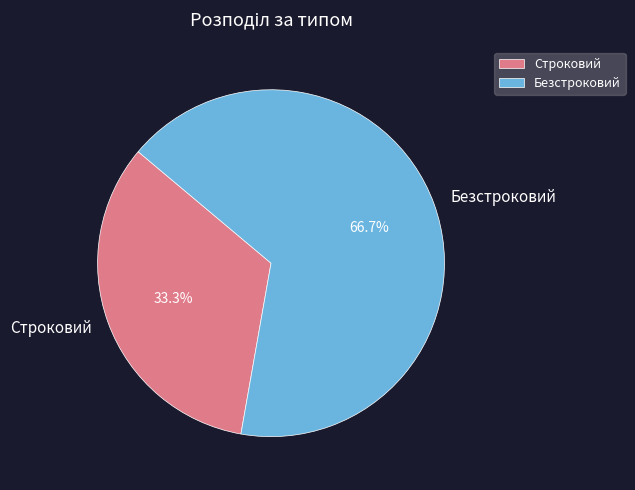

Which category has the smallest portion of the pie?

Строковий